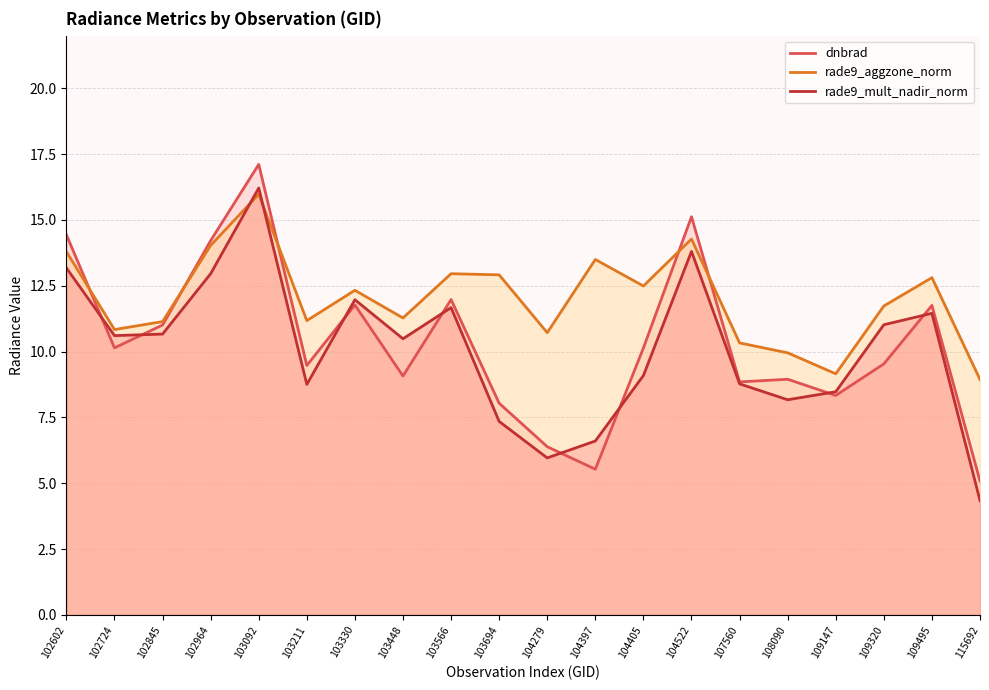

True or false: rade9_mult_nadir_norm and dnbrad cross at least once.

True